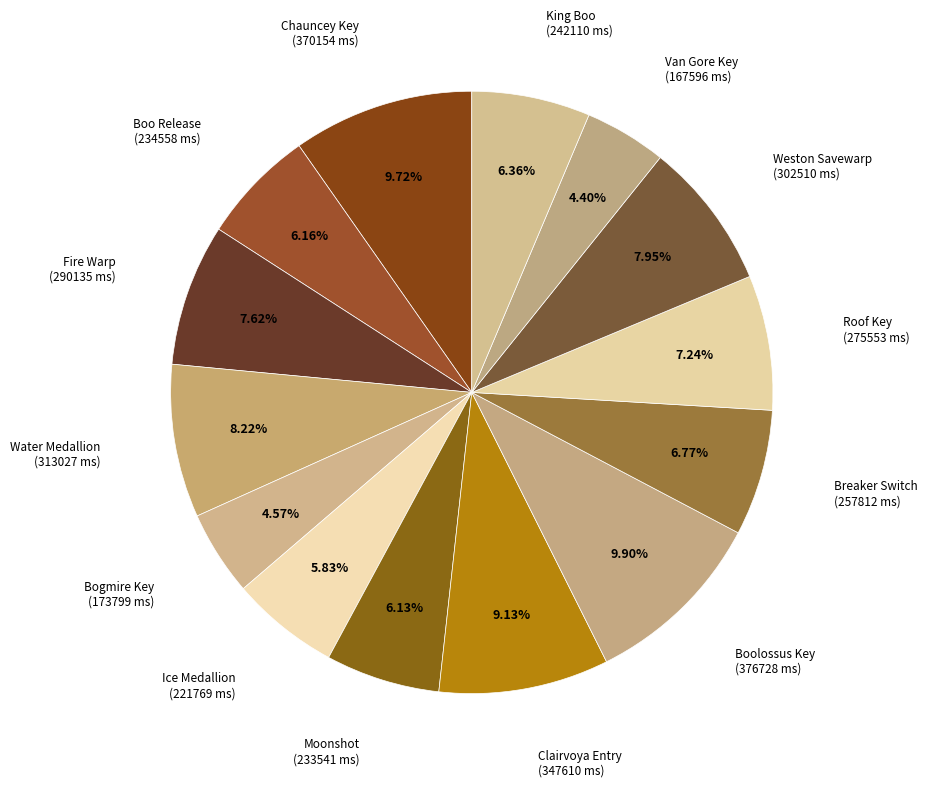

How many slices are in this pie chart?

14